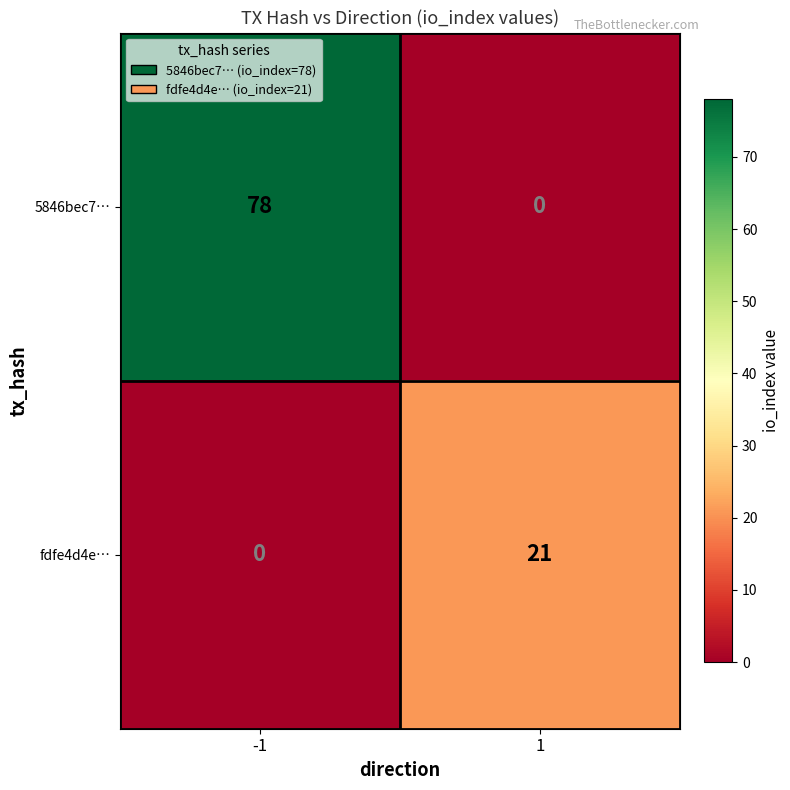

Reading left to right, what are all the values shown in this chart?

5846bec7…: 78	0
fdfe4d4e…: 0	21